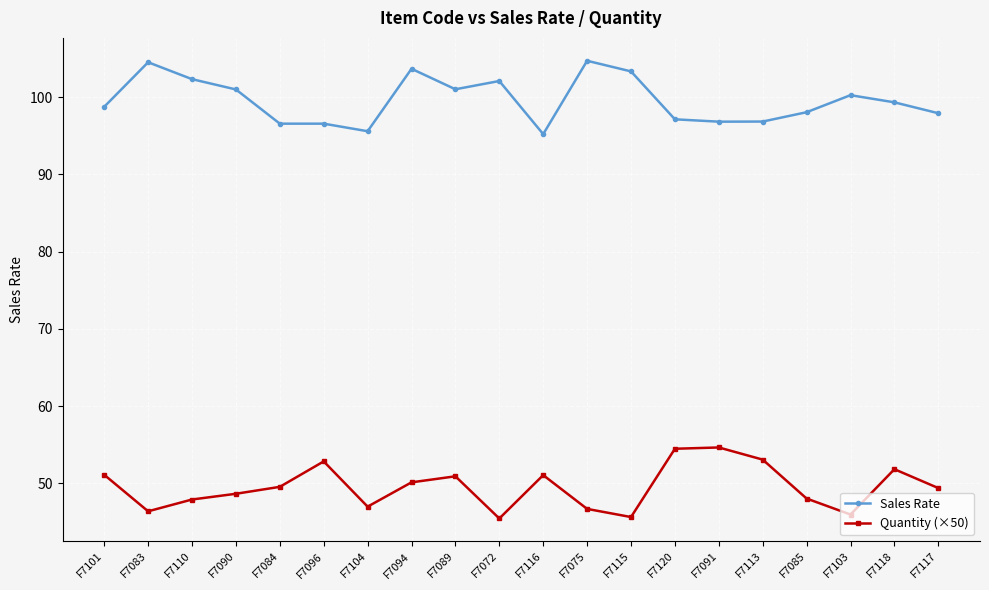

How many data points does each series have?

20